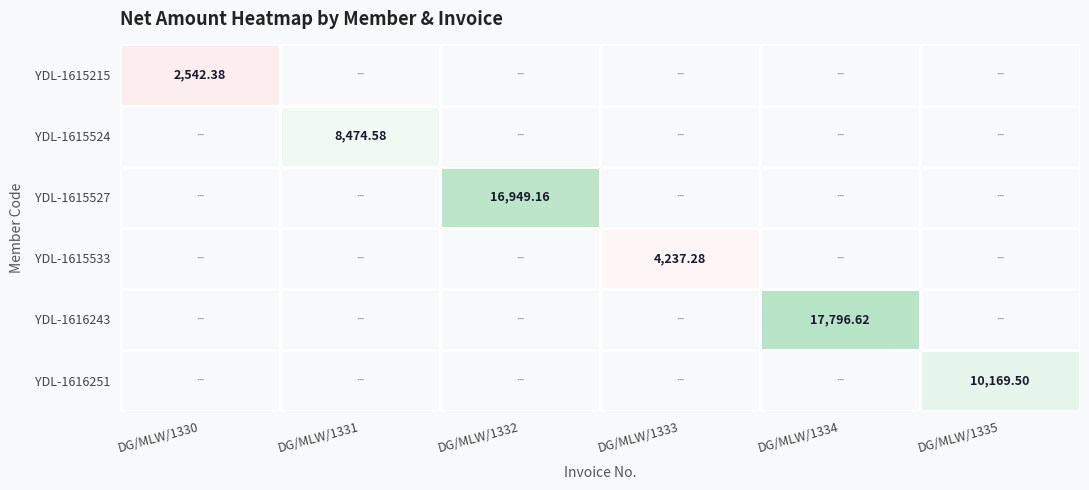

What is the average value of the YDL-1615533 series?

706.2